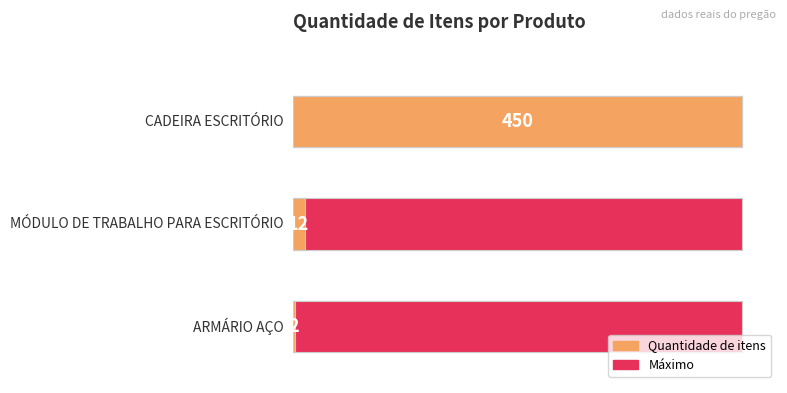

What is the difference between the values at ARMÁRIO AÇO and MÓDULO DE TRABALHO PARA ESCRITÓRIO?

10